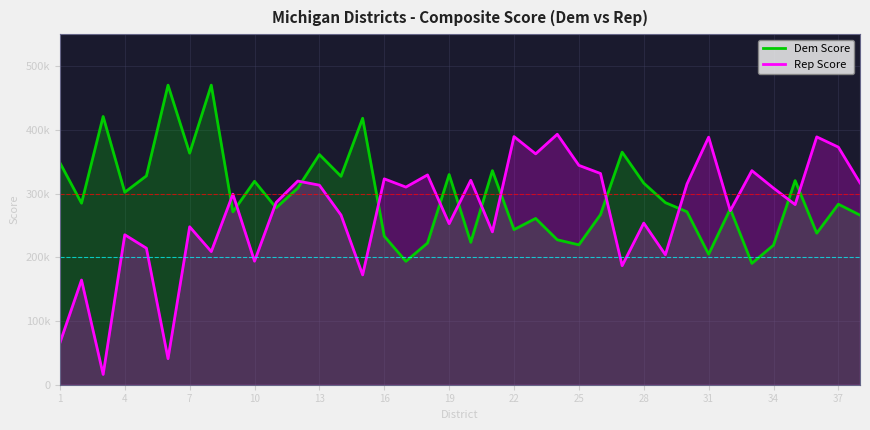

What is the sum of all Rep Score values?

10264784.5